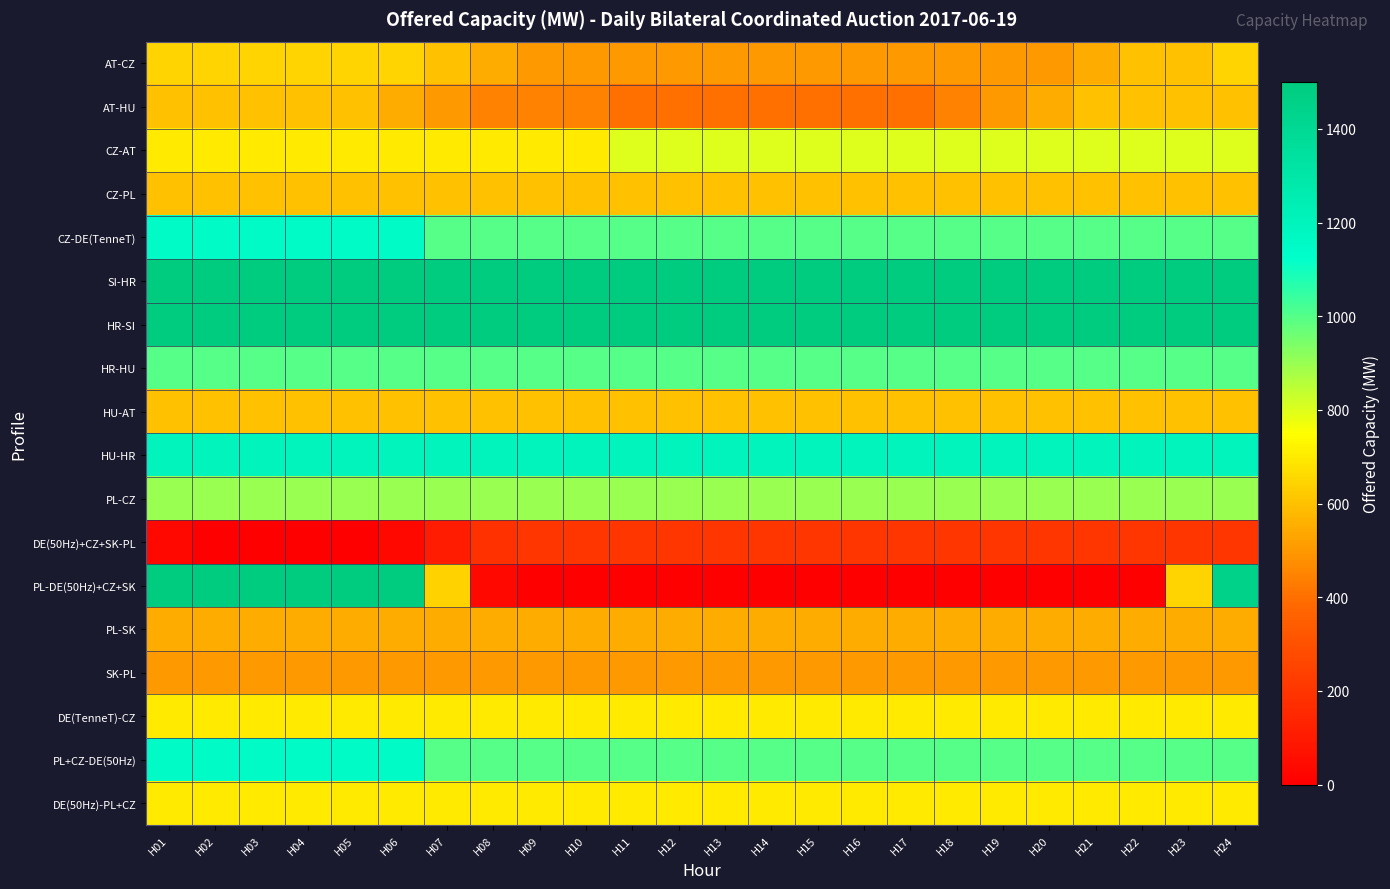

Which label corresponds to the largest value in the chart?

H01